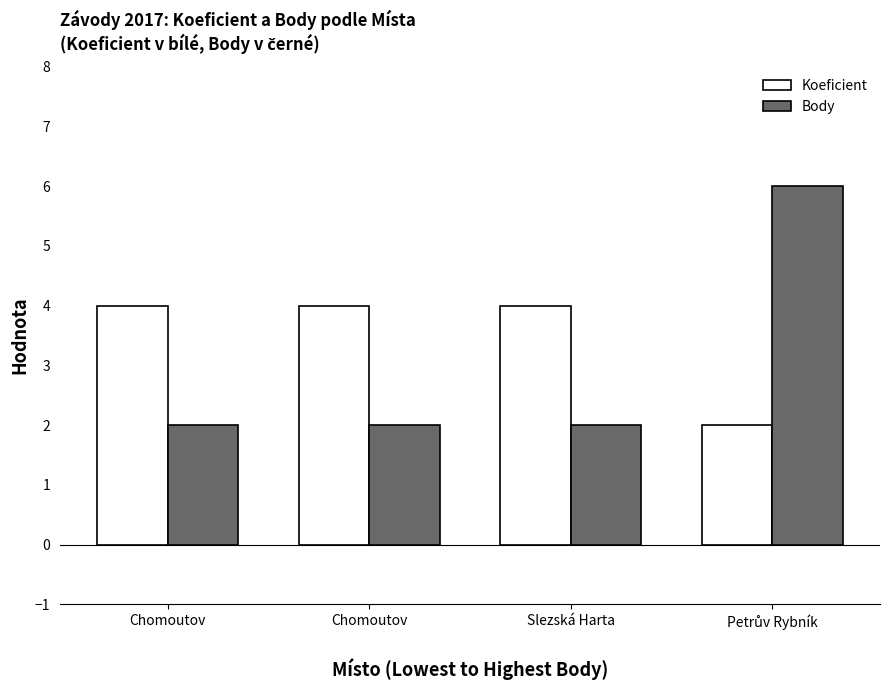

Which category has the highest value in the Body series?

Petrův Rybník